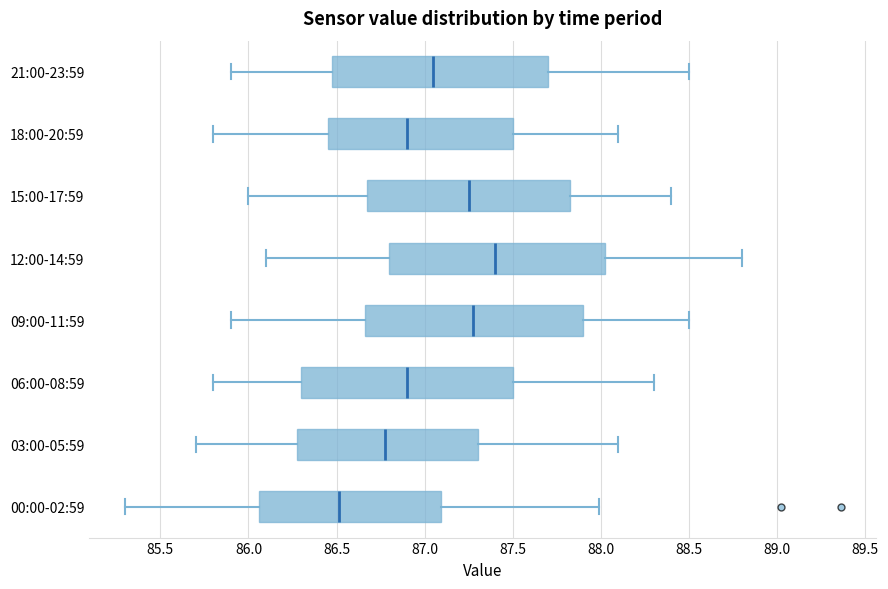

Which box's median line is the furthest to the left?

00:00-02:59